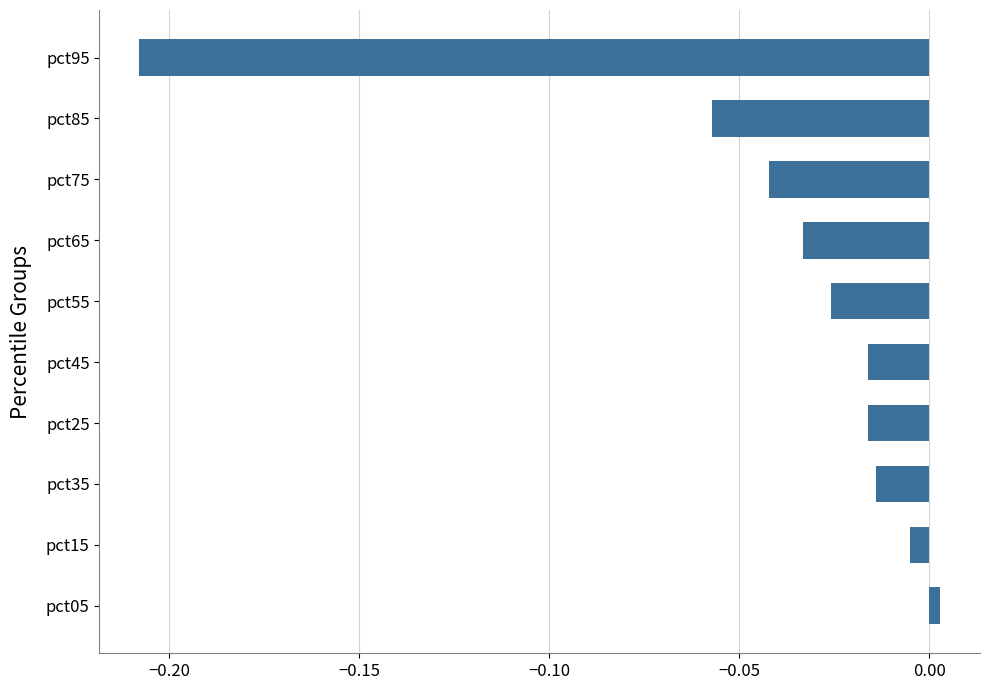

What is the label of the 2nd bar from the top?

pct85